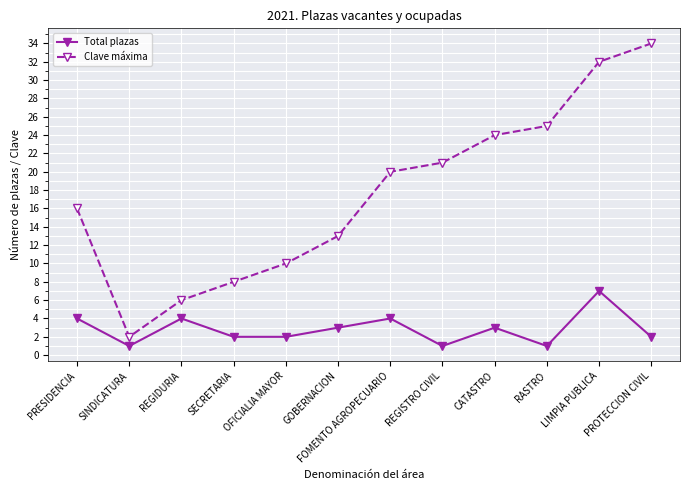

Reading left to right, what are all the values shown in this chart?

Total plazas: PRESIDENCIA=4	SINDICATURA=1	REGIDURIA=4	SECRETARIA=2	OFICIALIA MAYOR=2	GOBERNACION=3	FOMENTO AGROPECUARIO=4	REGISTRO CIVIL=1	CATASTRO=3	RASTRO=1	LIMPIA PUBLICA=7	PROTECCION CIVIL=2
Clave máxima: PRESIDENCIA=16	SINDICATURA=2	REGIDURIA=6	SECRETARIA=8	OFICIALIA MAYOR=10	GOBERNACION=13	FOMENTO AGROPECUARIO=20	REGISTRO CIVIL=21	CATASTRO=24	RASTRO=25	LIMPIA PUBLICA=32	PROTECCION CIVIL=34